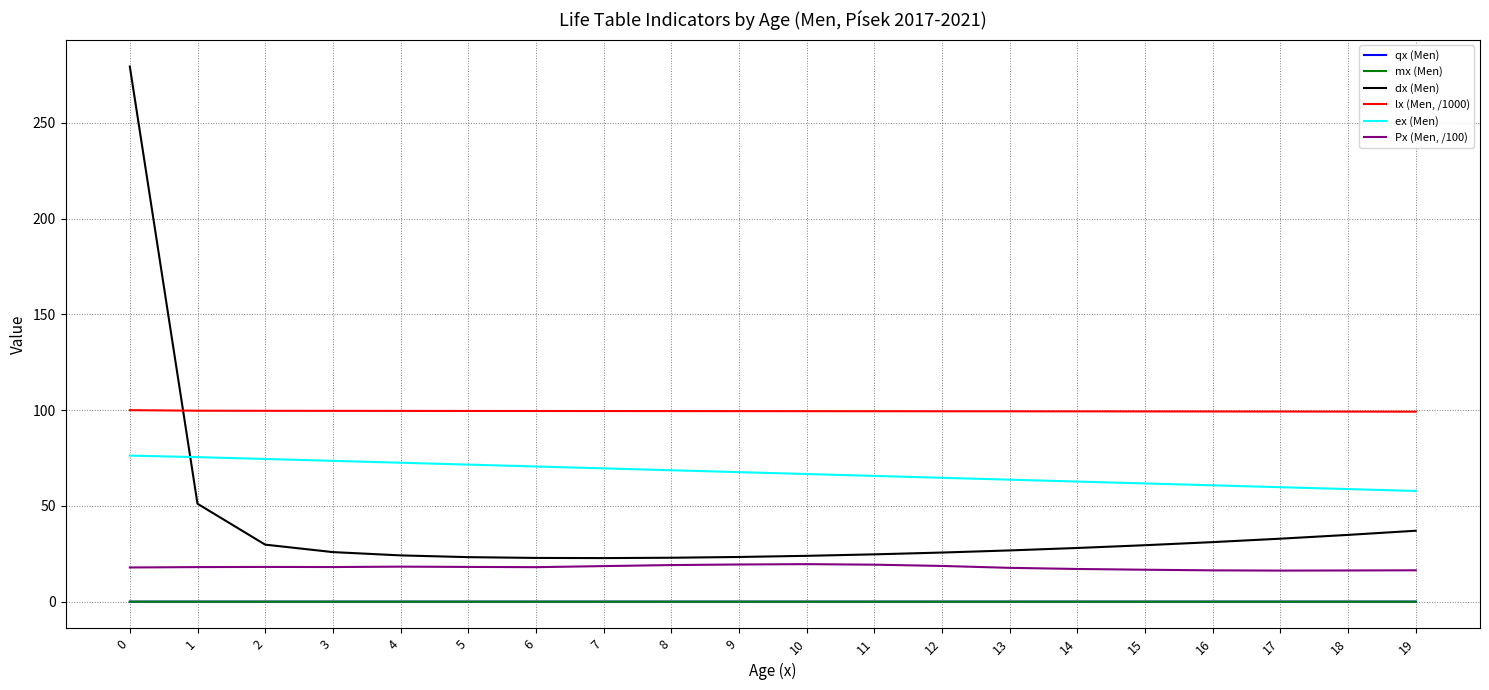

The value of dx (Men) at 6 is 37.3. True or false?

False